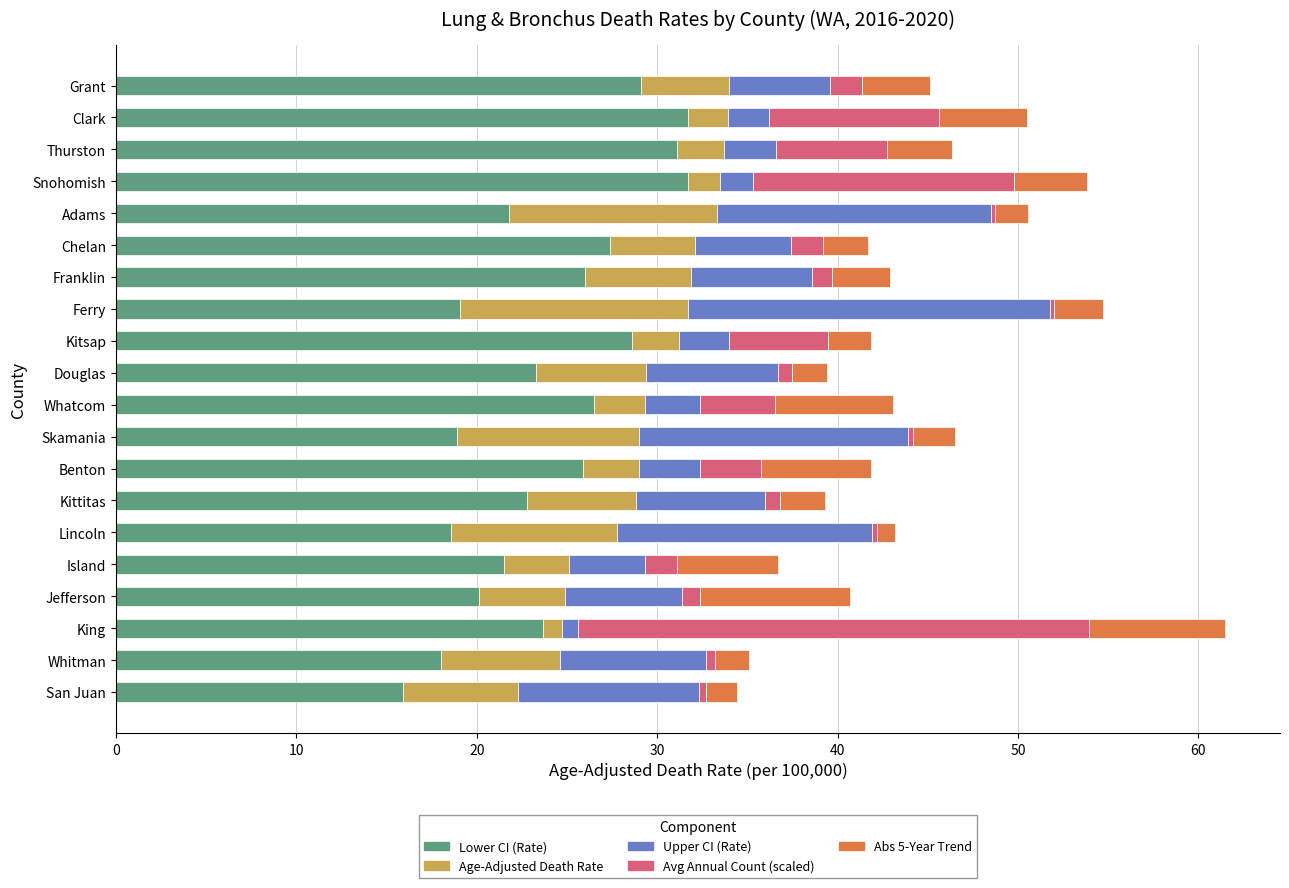

At which category is the sum across all series the highest?

King